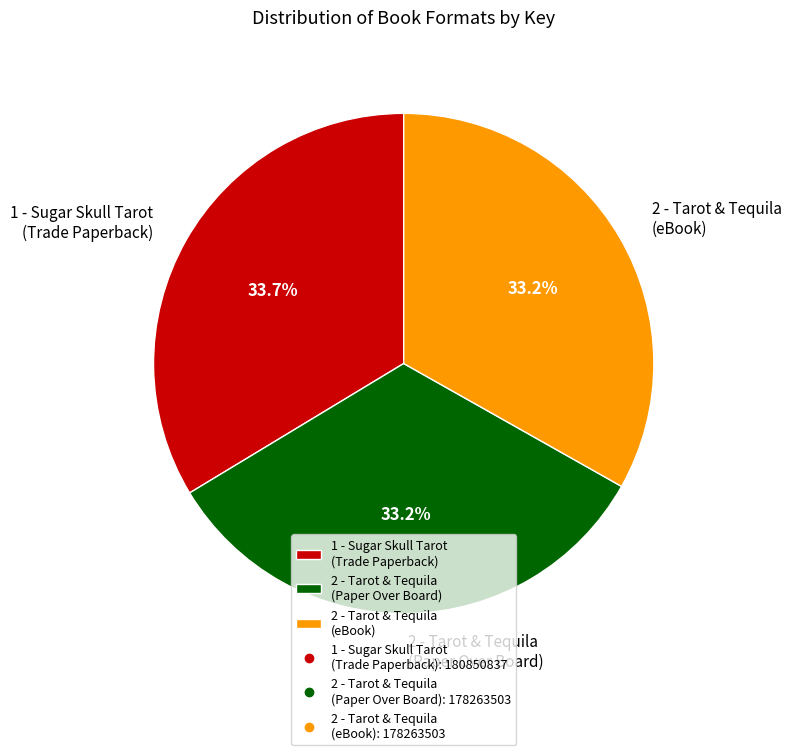

Count the number of slices in the pie.

3